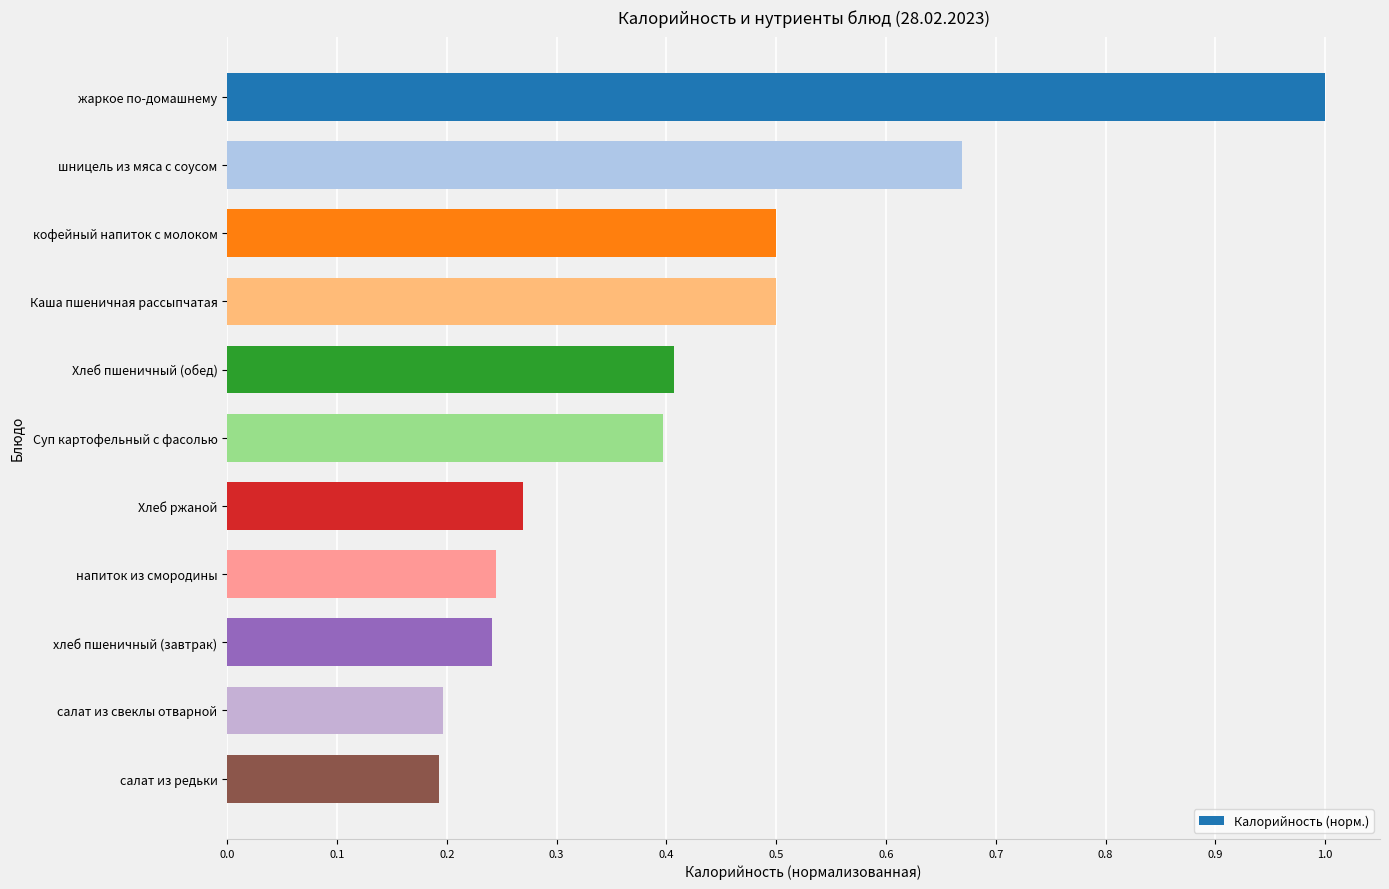

How many values are between 0 and 1?

11